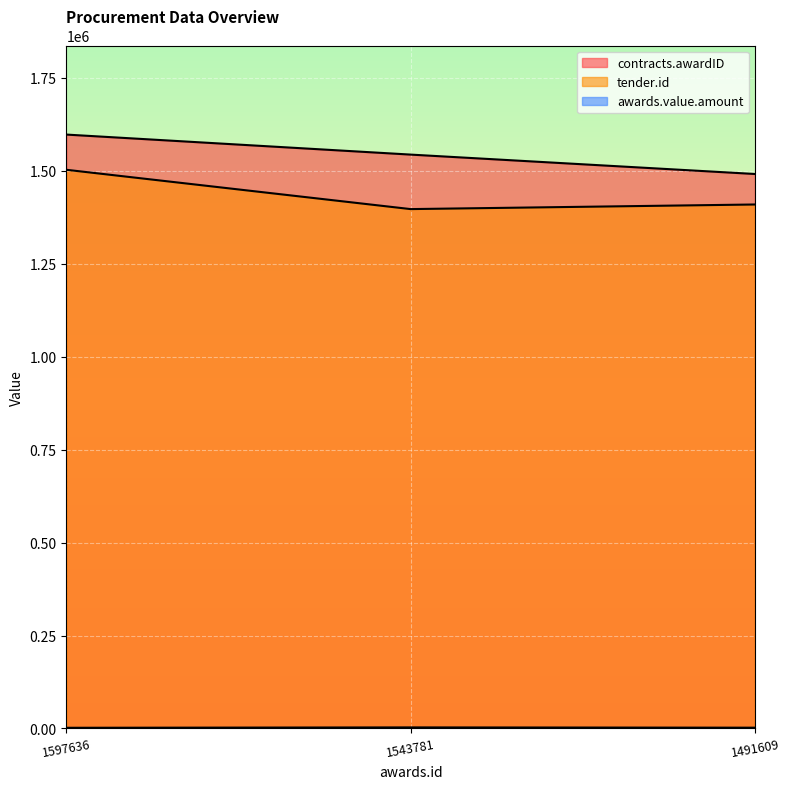

What is the approximate value of awards.value.amount at 1491609?

2016